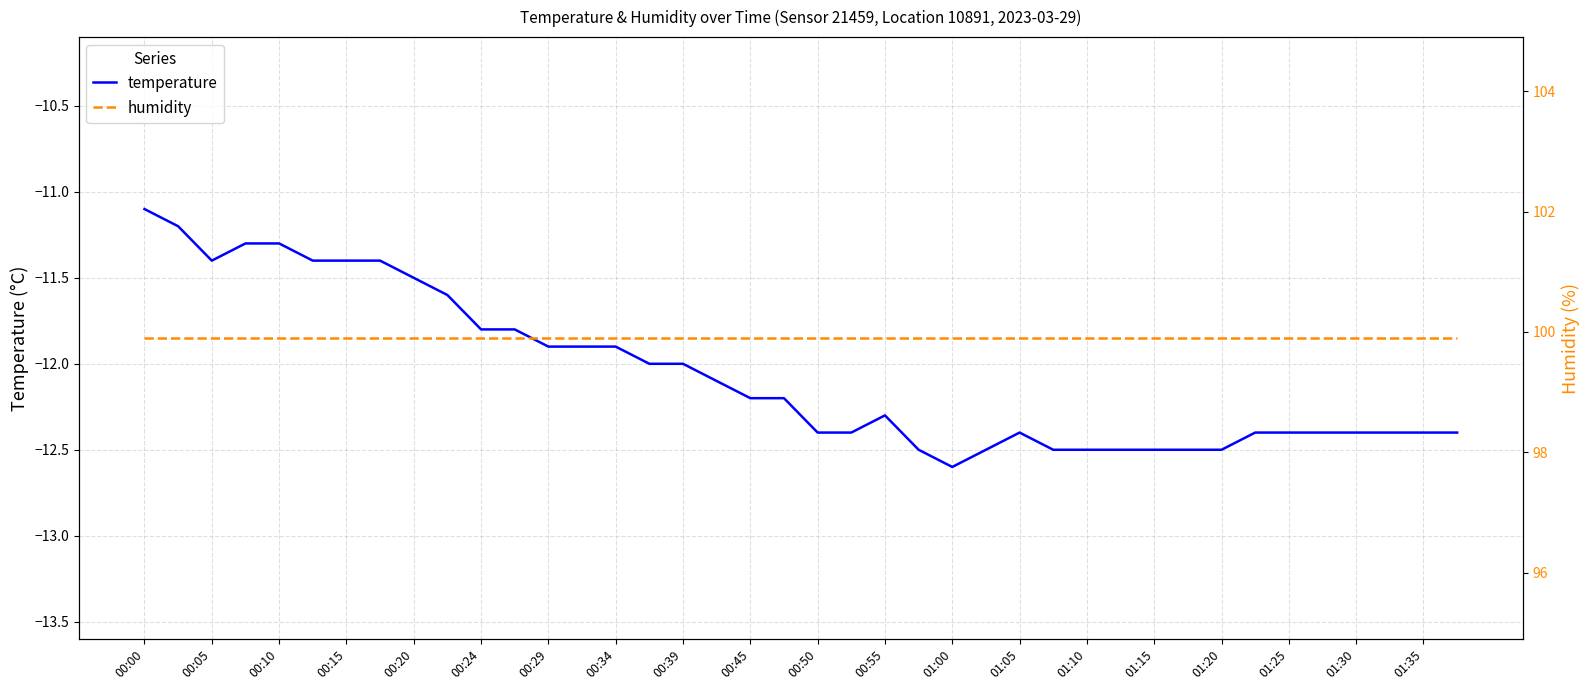

Reading left to right, what are all the values shown in this chart?

temperature: -11.1	-11.2	-11.4	-11.3	-11.3	-11.4	-11.4	-11.4	-11.5	-11.6	-11.8	-11.8	-11.9	-11.9	-11.9	-12.0	-12.0	-12.1	-12.2	-12.2	-12.4	-12.4	-12.3	-12.5	-12.6	-12.5	-12.4	-12.5	-12.5	-12.5	-12.5	-12.5	-12.5	-12.4	-12.4	-12.4	-12.4	-12.4	-12.4	-12.4
humidity: 99.9	99.9	99.9	99.9	99.9	99.9	99.9	99.9	99.9	99.9	99.9	99.9	99.9	99.9	99.9	99.9	99.9	99.9	99.9	99.9	99.9	99.9	99.9	99.9	99.9	99.9	99.9	99.9	99.9	99.9	99.9	99.9	99.9	99.9	99.9	99.9	99.9	99.9	99.9	99.9